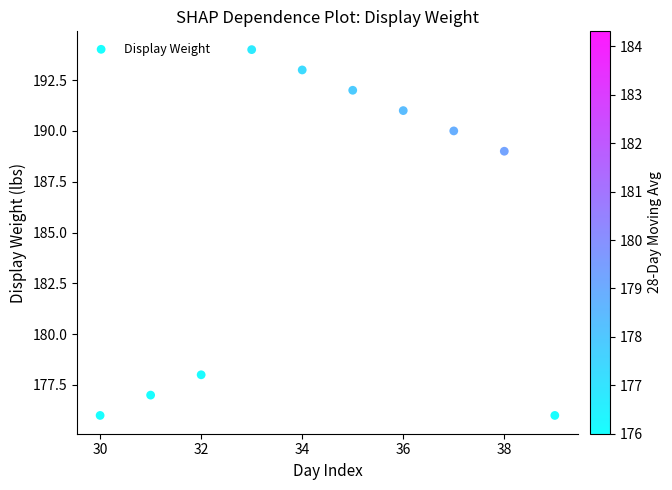

What is the average Y value?

186